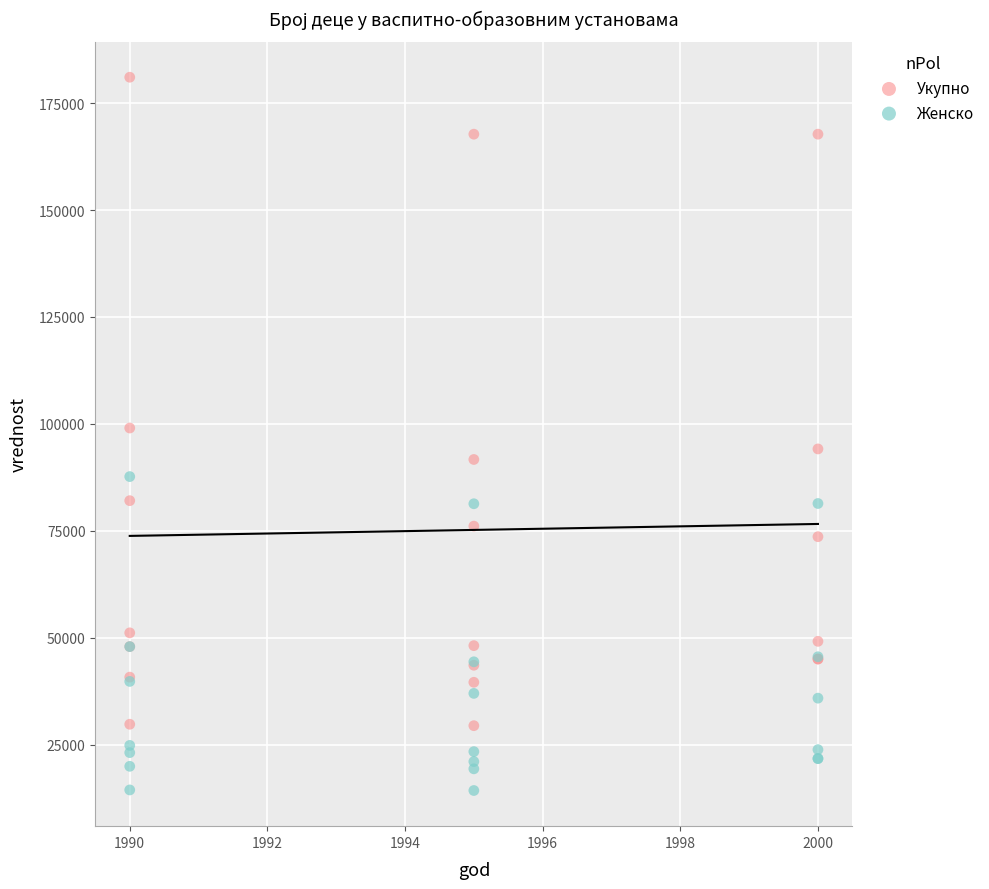

Which series reaches the minimum Y coordinate?

Женско